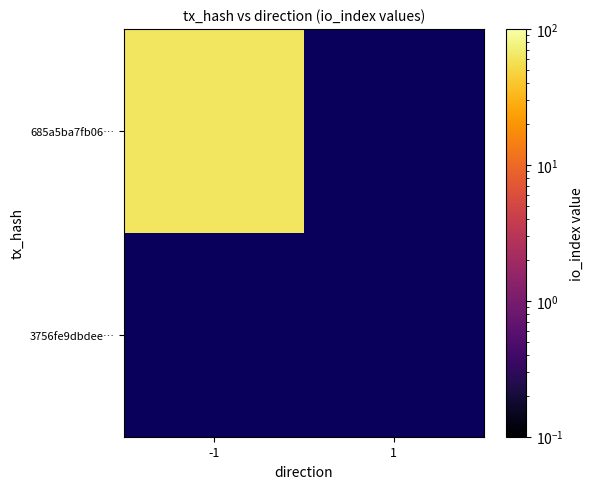

Where is 3756fe9dbdee4cdf7dc9d321f74f18c731259c0 nearest to the value 0?

-1